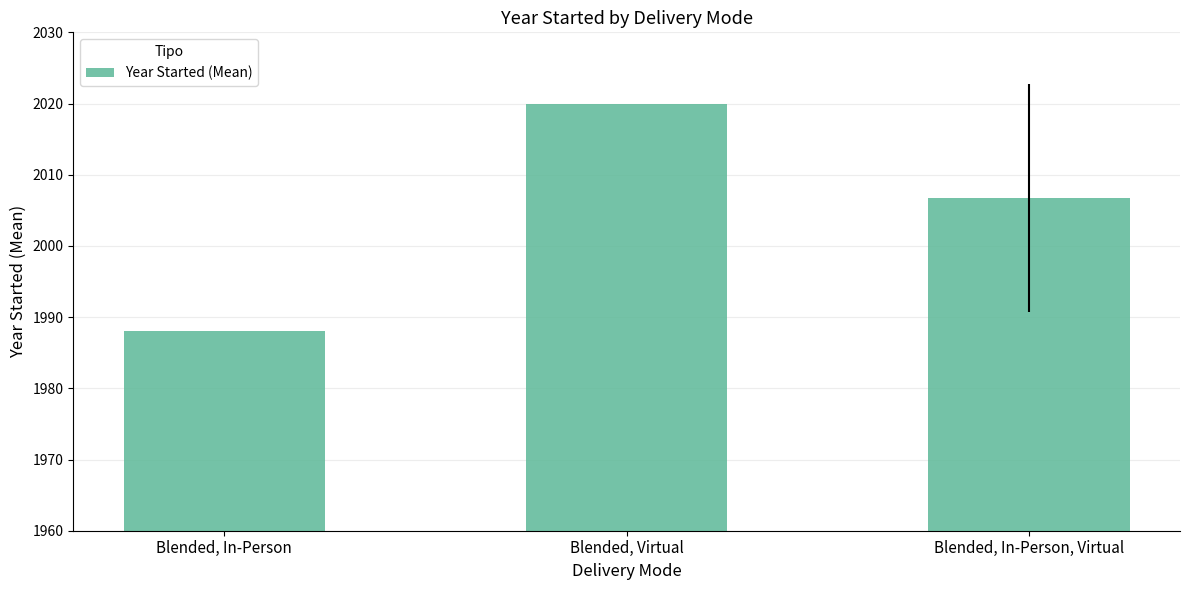

Reading right to left, transcribe all the data shown in this chart.

2006.7	2020.0	1988.0